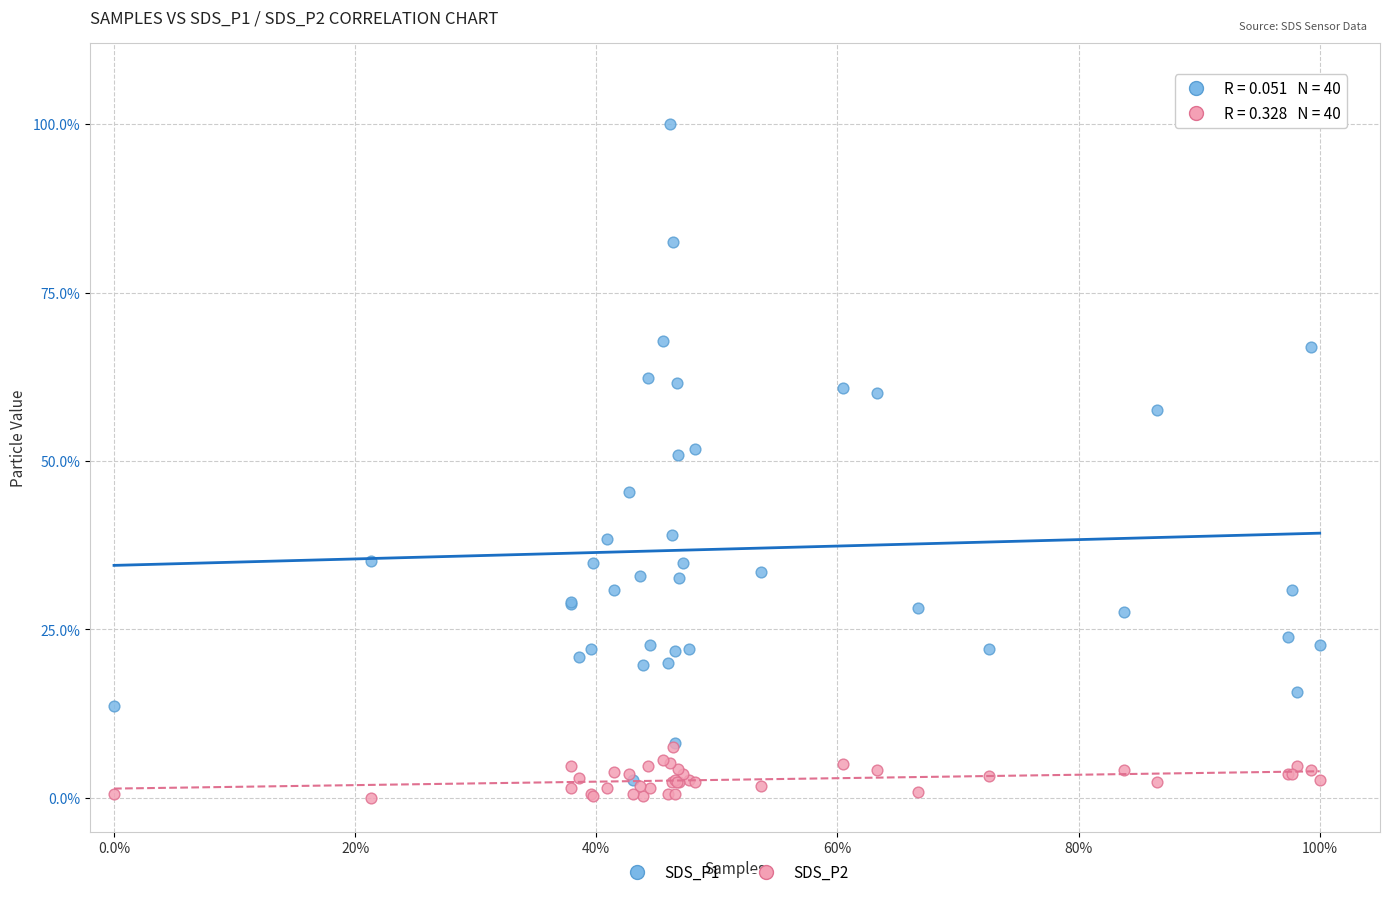

What are all the series names shown in the legend?

SDS_P1, SDS_P2